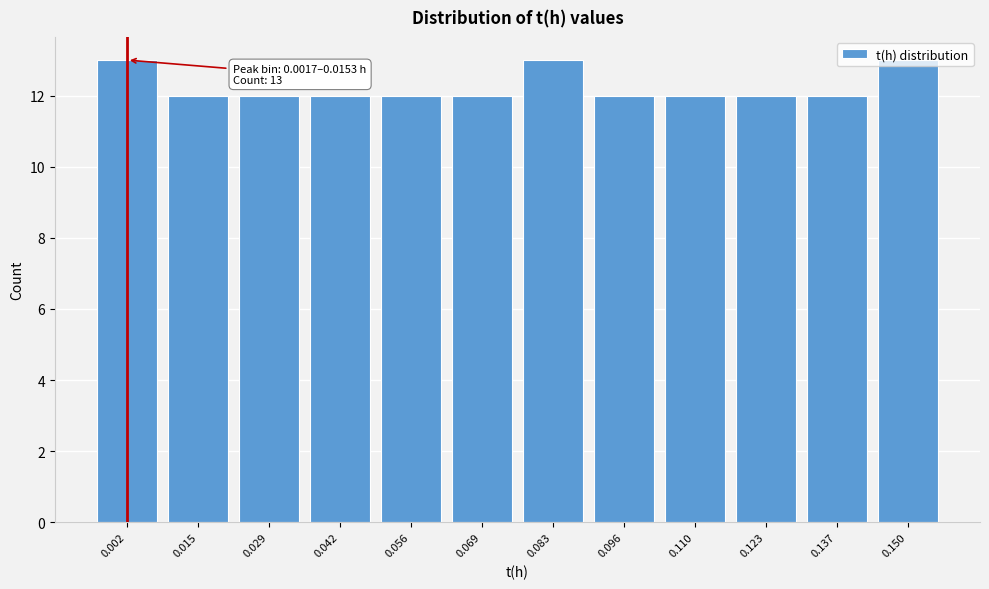

What is the smallest value displayed?

12